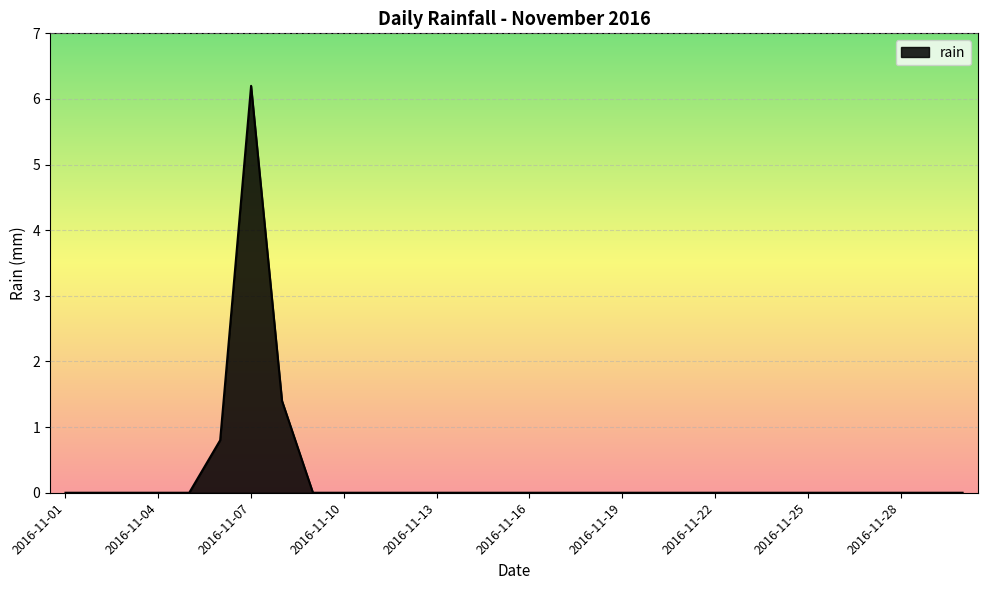

What is the sum of all values?

8.4